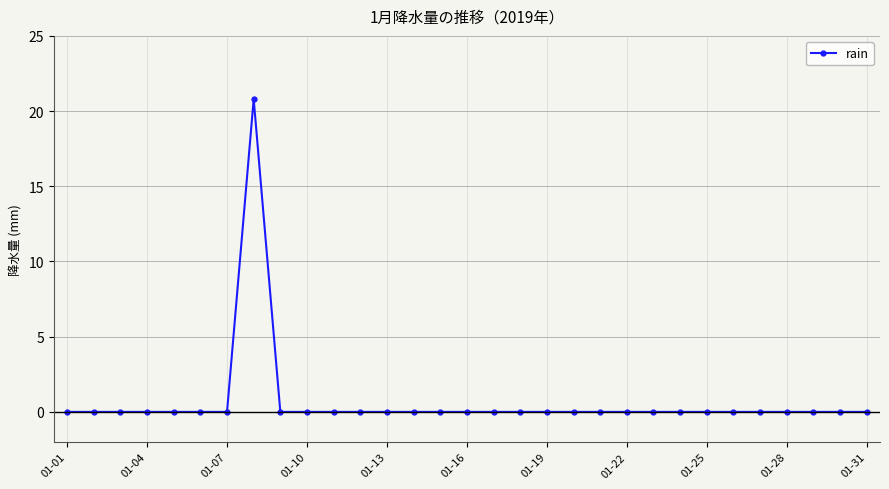

What is the sum of all values?

20.8